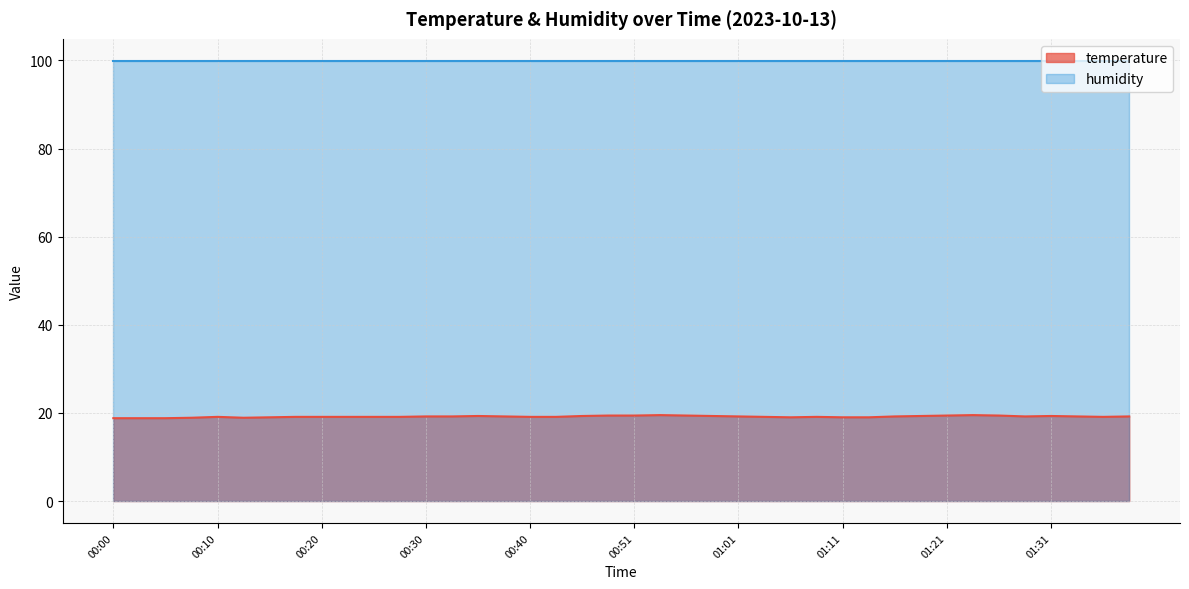

At which label is the value closest to 19?

00:15